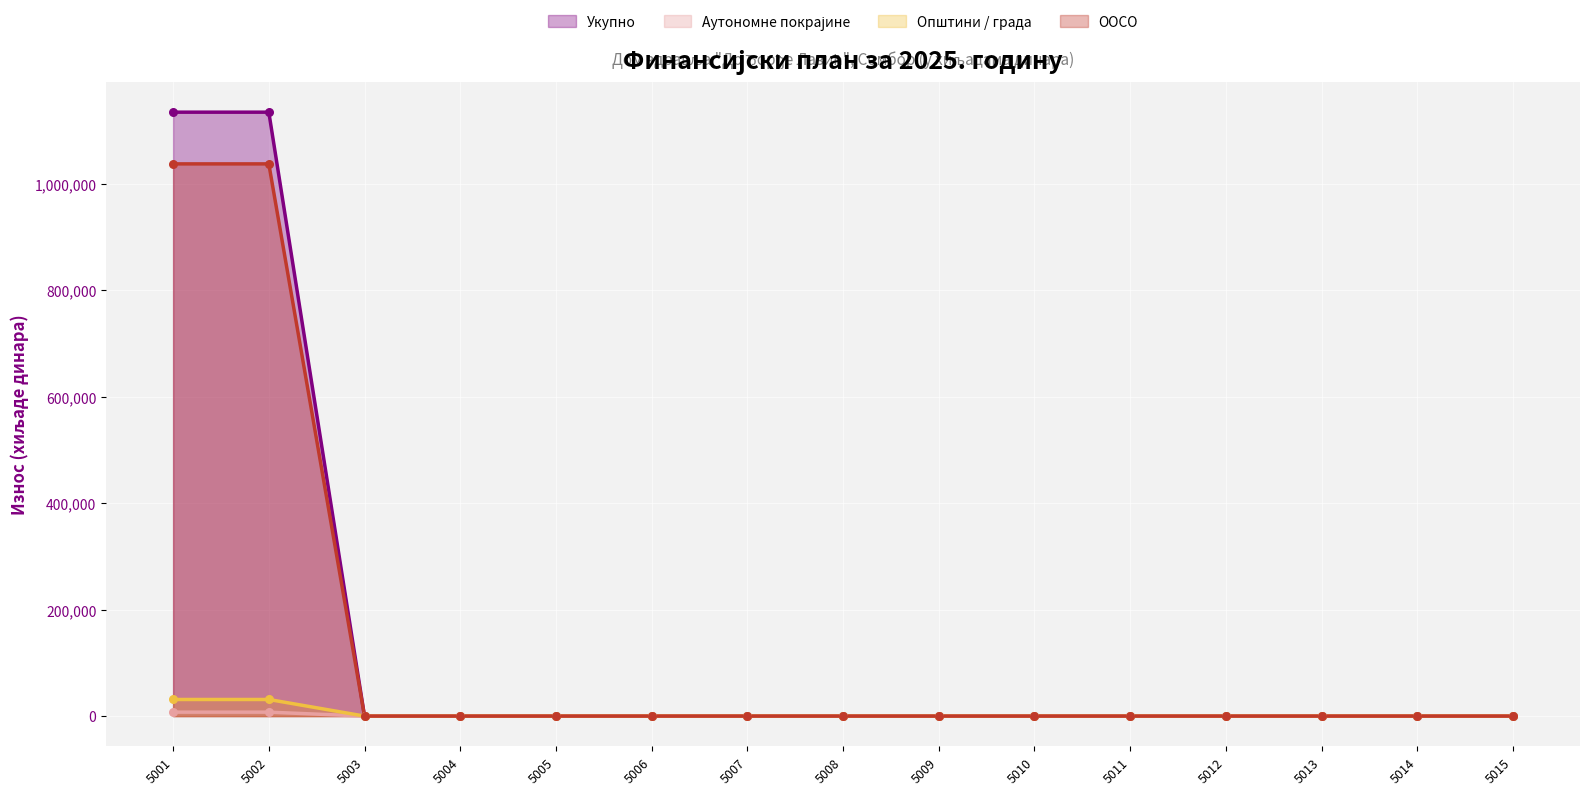

Which series has the widest spread of Y values?

Укупно